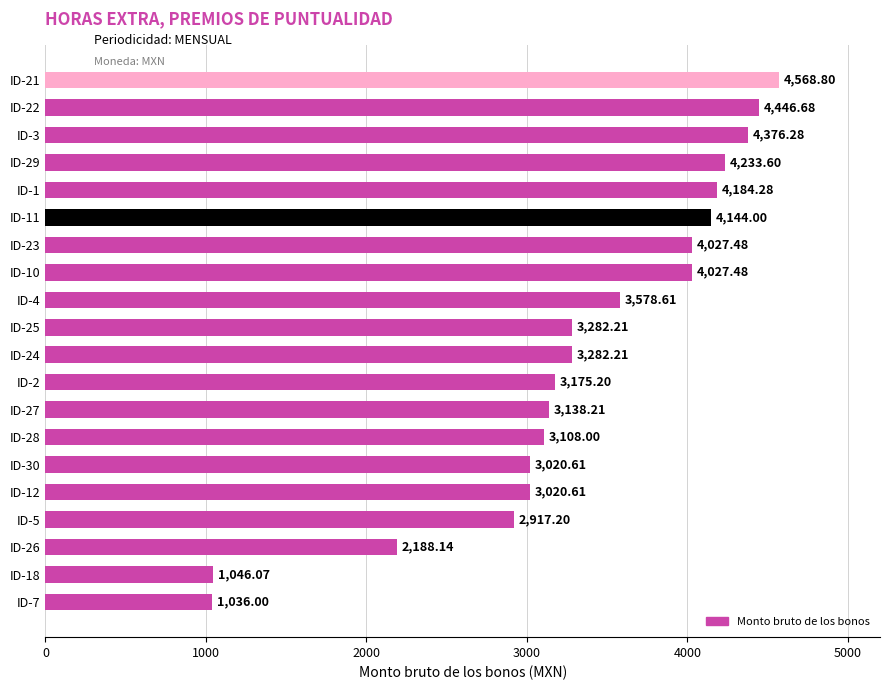

What is the sum of the values at ID-18 and ID-27?

4184.3